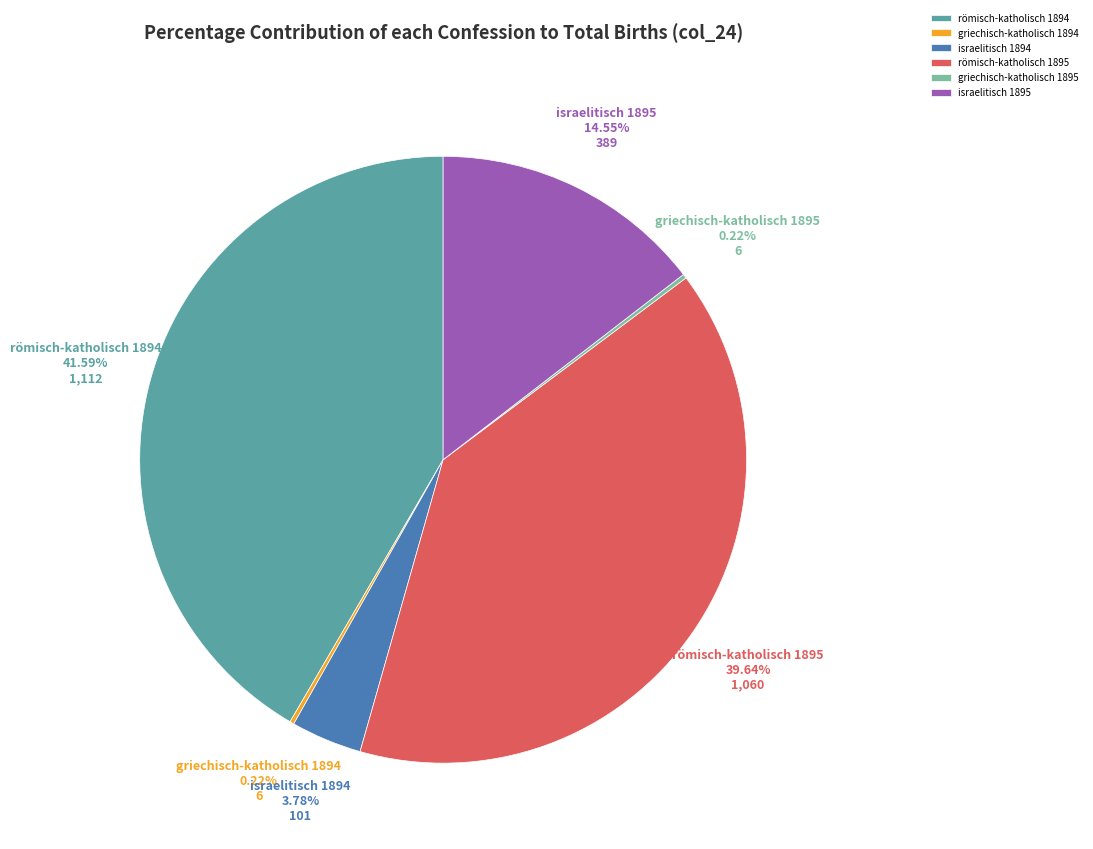

Is there a majority slice in this chart?

No